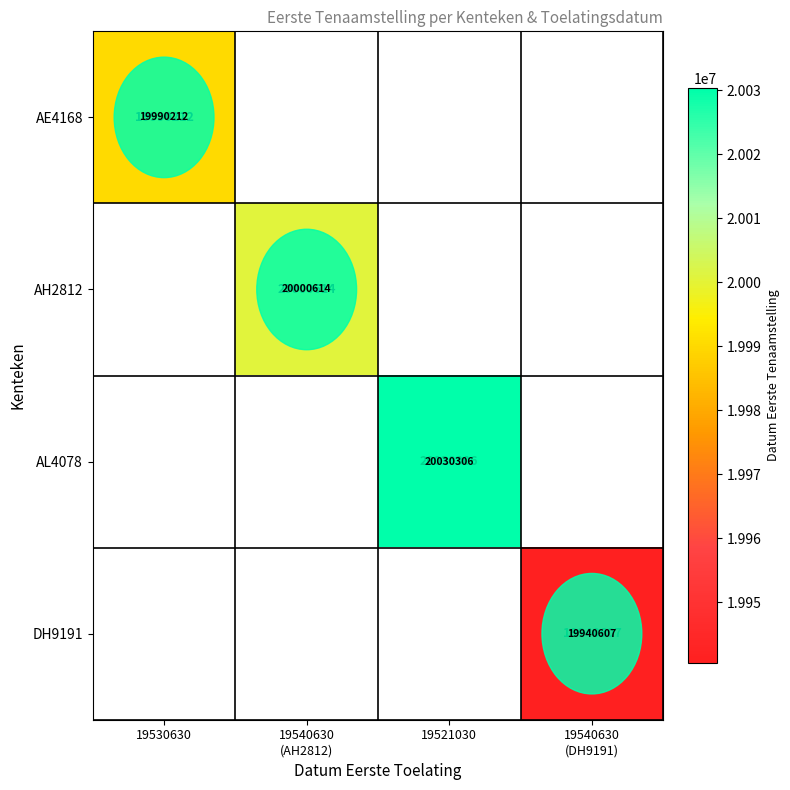

How many categories are shown in the chart?

4